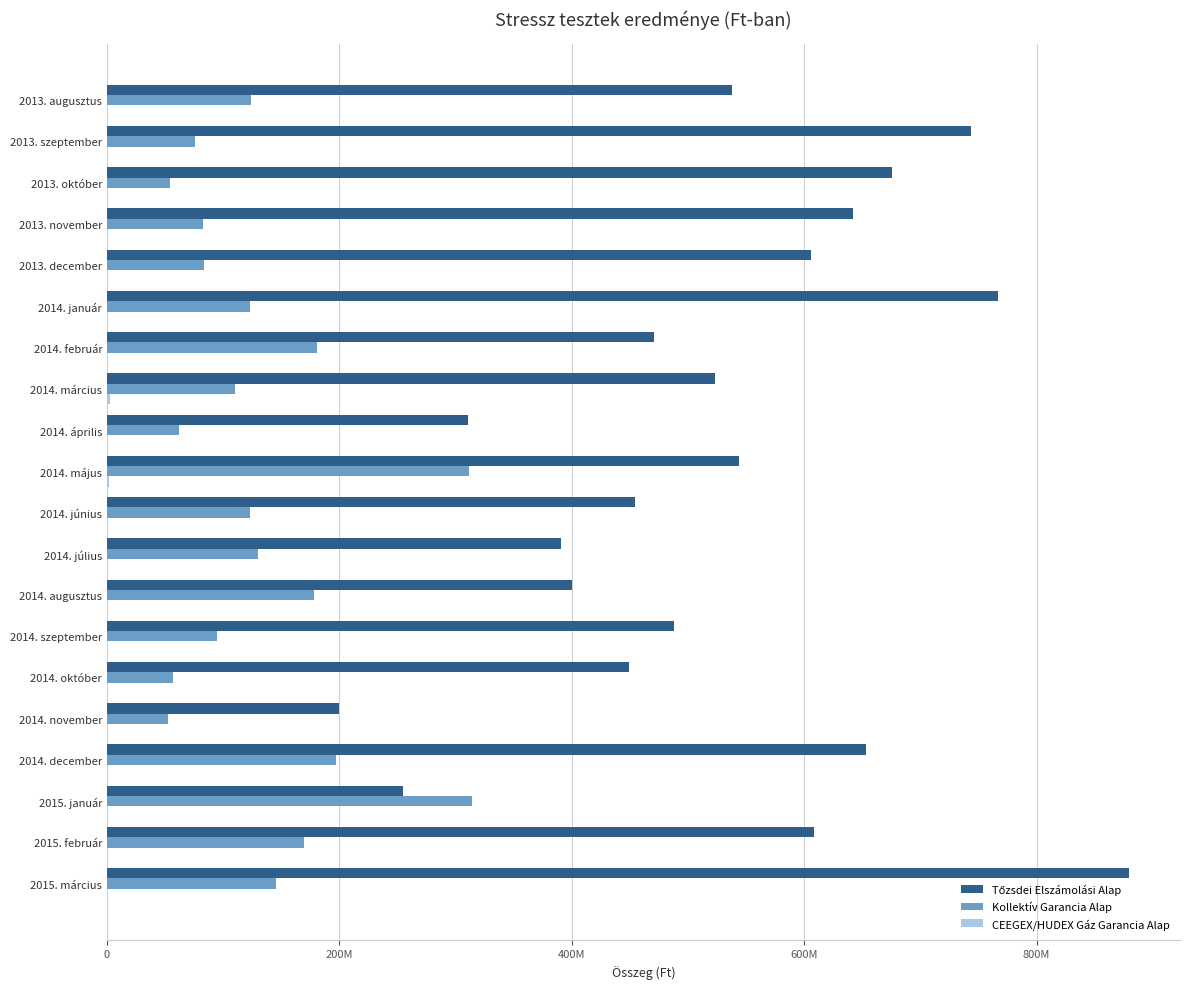

Rank the series by their average value, from lowest to highest.

CEEGEX/HUDEX Gáz Garancia Alap, Kollektív Garancia Alap, Tőzsdei Elszámolási Alap